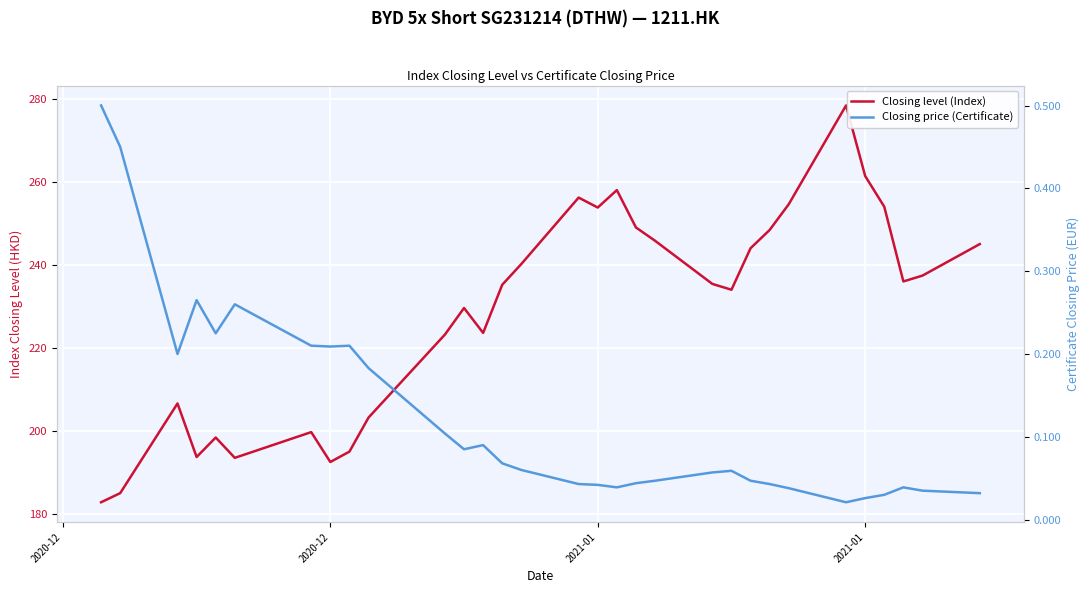

List the series in order of their overall mean, highest first.

Closing level (Index), Closing price (Certificate)